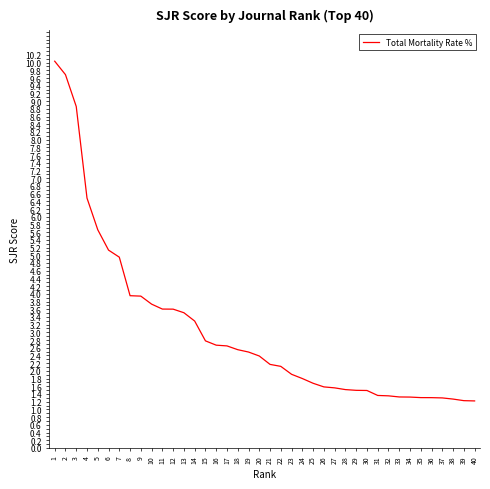

The chart shows a value of 1.0 at 17. True or false?

False